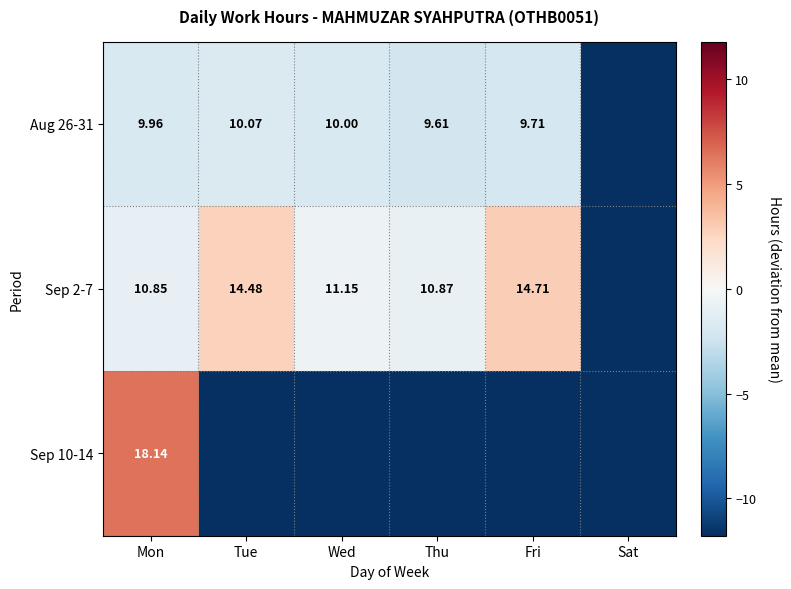

What is the difference between the Aug 26-31 values at Fri and Wed?

0.3